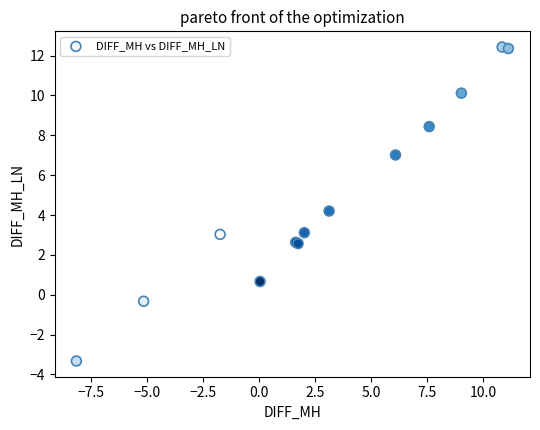

What Y value in the scatter plot is closest to 4?

4.2